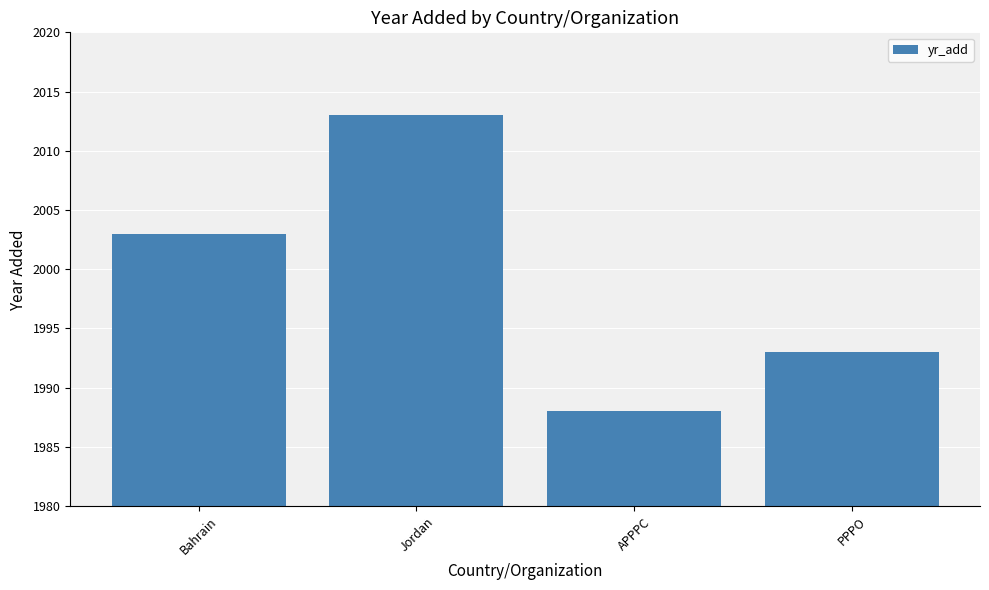

Does the chart contain stacked bars?

No